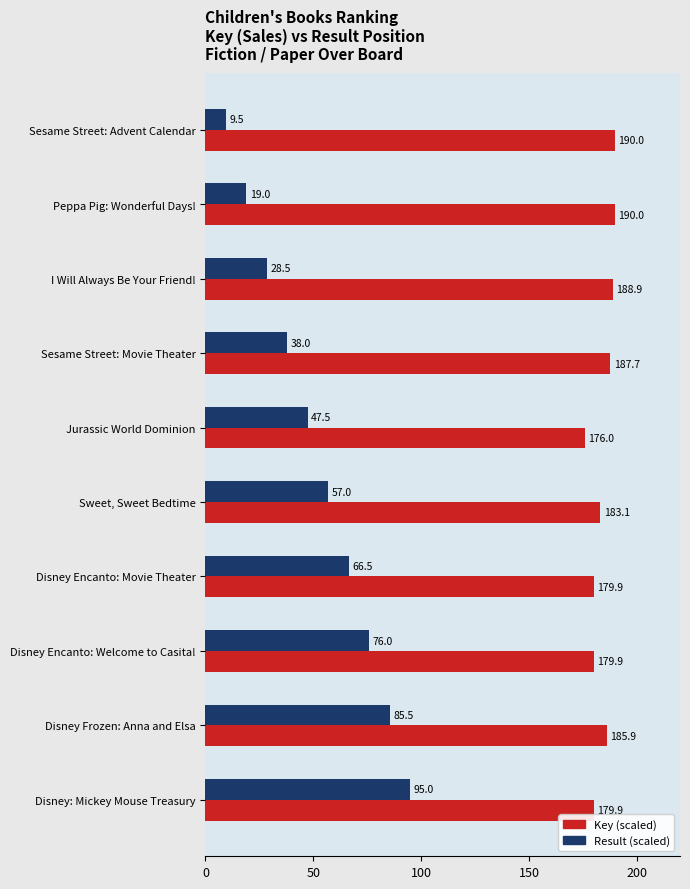

Which series has the largest total across all categories?

Key (scaled)